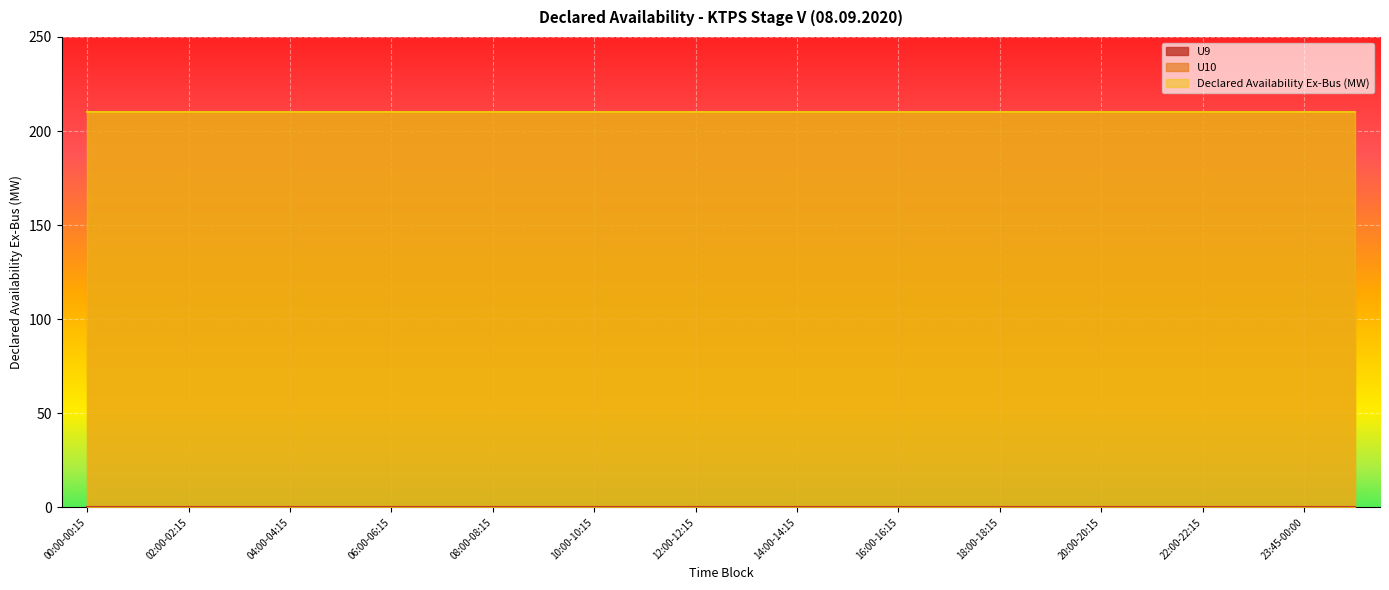

Reading right to left, transcribe all the data shown in this chart.

U9: Day Average=0	23:45-00:00=0	23:00-23:15=0	22:00-22:15=0	21:00-21:15=0	20:00-20:15=0	19:00-19:15=0	18:00-18:15=0	17:00-17:15=0	16:00-16:15=0	15:00-15:15=0	14:00-14:15=0	13:00-13:15=0	12:00-12:15=0	11:00-11:15=0	10:00-10:15=0	09:00-09:15=0	08:00-08:15=0	07:00-07:15=0	06:00-06:15=0	05:00-05:15=0	04:00-04:15=0	03:00-03:15=0	02:00-02:15=0	01:00-01:15=0	00:00-00:15=0
U10: Day Average=210	23:45-00:00=210	23:00-23:15=210	22:00-22:15=210	21:00-21:15=210	20:00-20:15=210	19:00-19:15=210	18:00-18:15=210	17:00-17:15=210	16:00-16:15=210	15:00-15:15=210	14:00-14:15=210	13:00-13:15=210	12:00-12:15=210	11:00-11:15=210	10:00-10:15=210	09:00-09:15=210	08:00-08:15=210	07:00-07:15=210	06:00-06:15=210	05:00-05:15=210	04:00-04:15=210	03:00-03:15=210	02:00-02:15=210	01:00-01:15=210	00:00-00:15=210
Declared Availability Ex-Bus (MW): Day Average=210	23:45-00:00=210	23:00-23:15=210	22:00-22:15=210	21:00-21:15=210	20:00-20:15=210	19:00-19:15=210	18:00-18:15=210	17:00-17:15=210	16:00-16:15=210	15:00-15:15=210	14:00-14:15=210	13:00-13:15=210	12:00-12:15=210	11:00-11:15=210	10:00-10:15=210	09:00-09:15=210	08:00-08:15=210	07:00-07:15=210	06:00-06:15=210	05:00-05:15=210	04:00-04:15=210	03:00-03:15=210	02:00-02:15=210	01:00-01:15=210	00:00-00:15=210